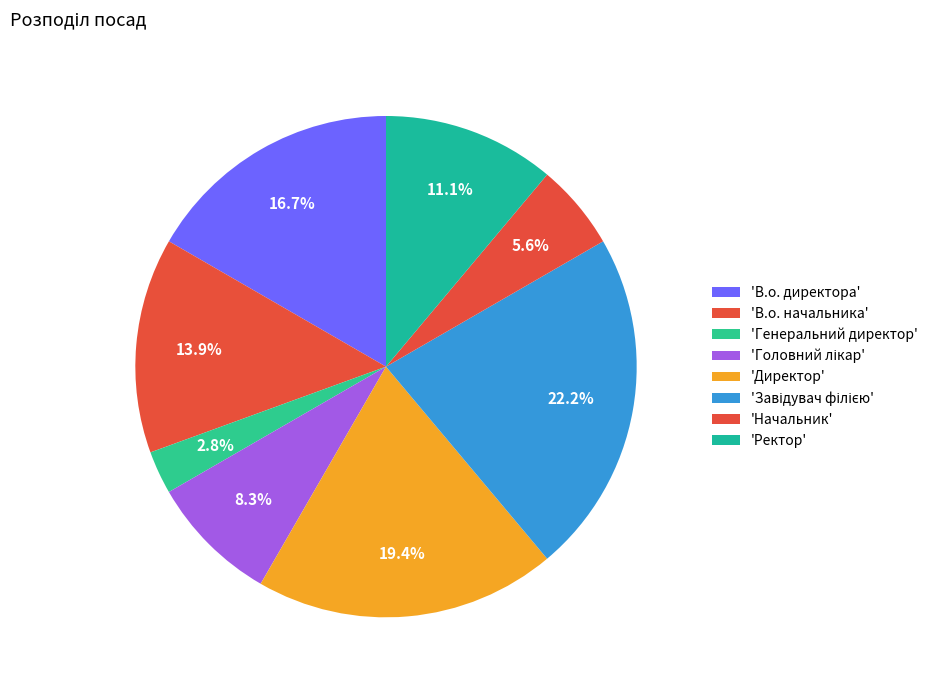

How many segments does this pie chart have?

8